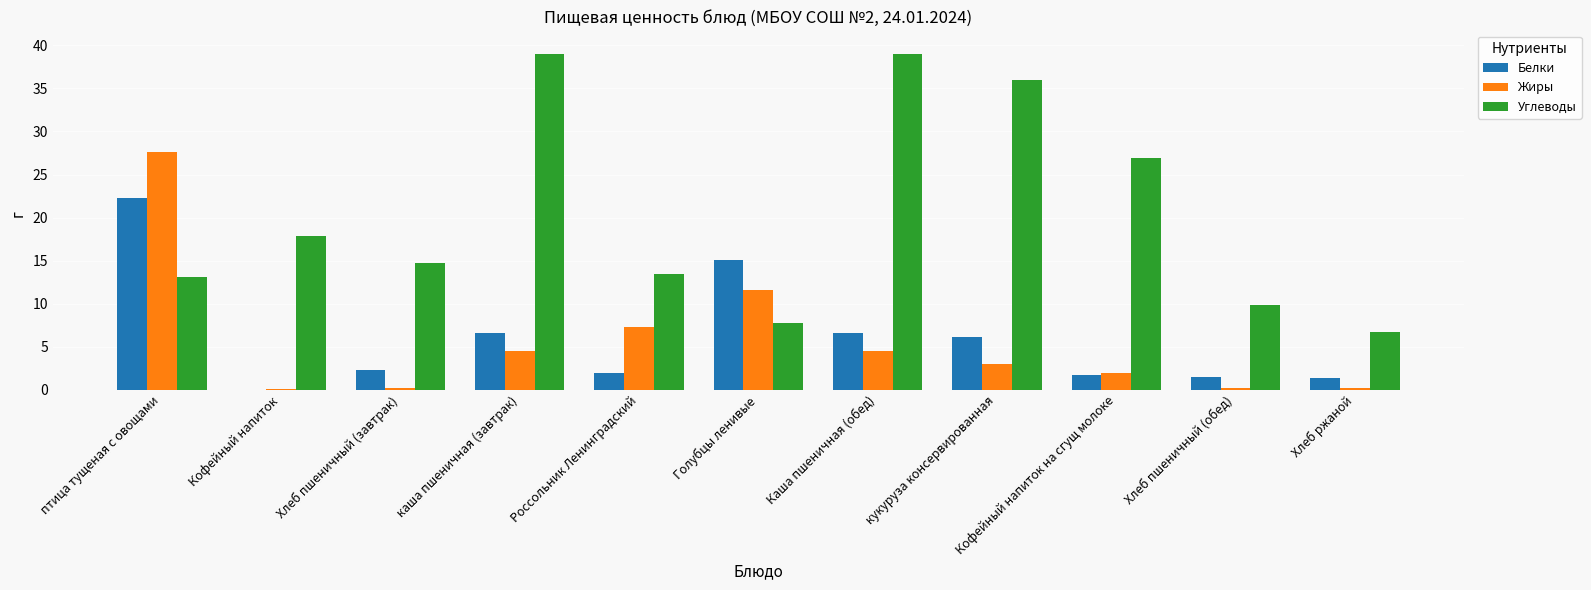

At which label does Жиры reach its peak?

птица тущеная с овощами